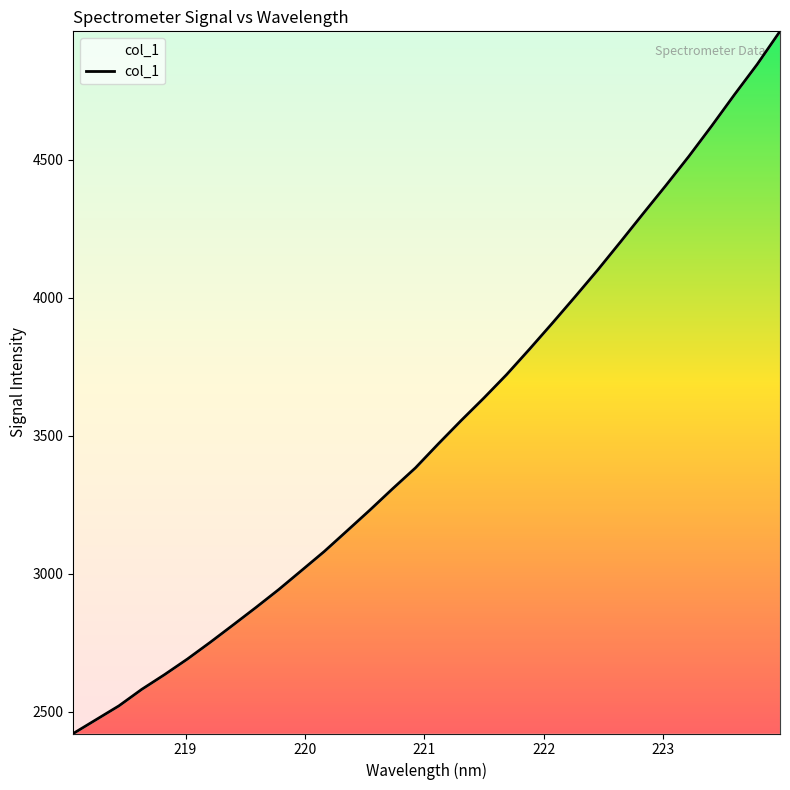

What is the difference between the maximum and minimum values?

2543.7